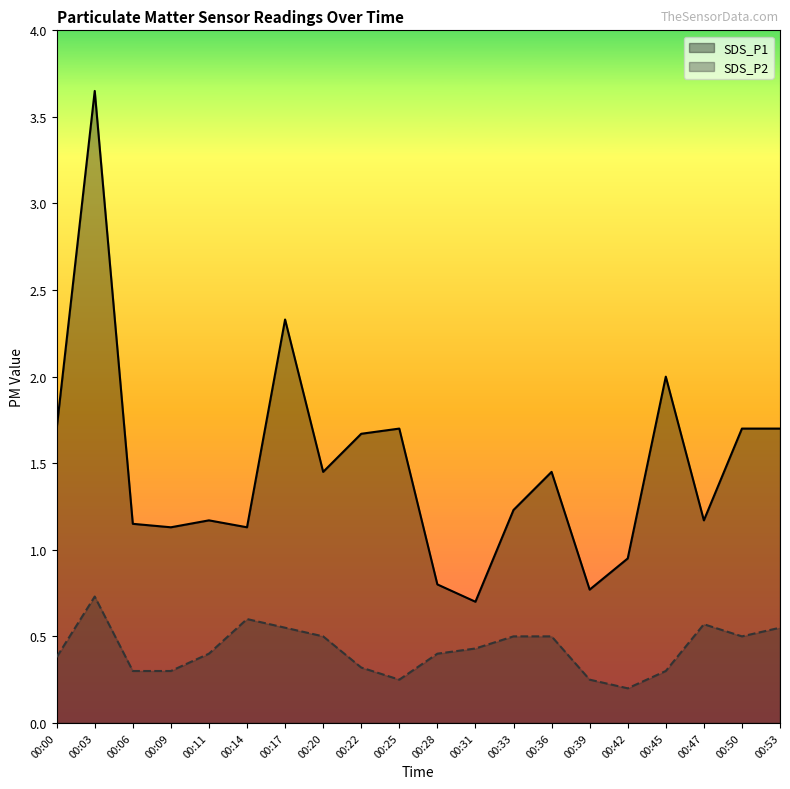

What is the sum of all SDS_P2 values?

8.5